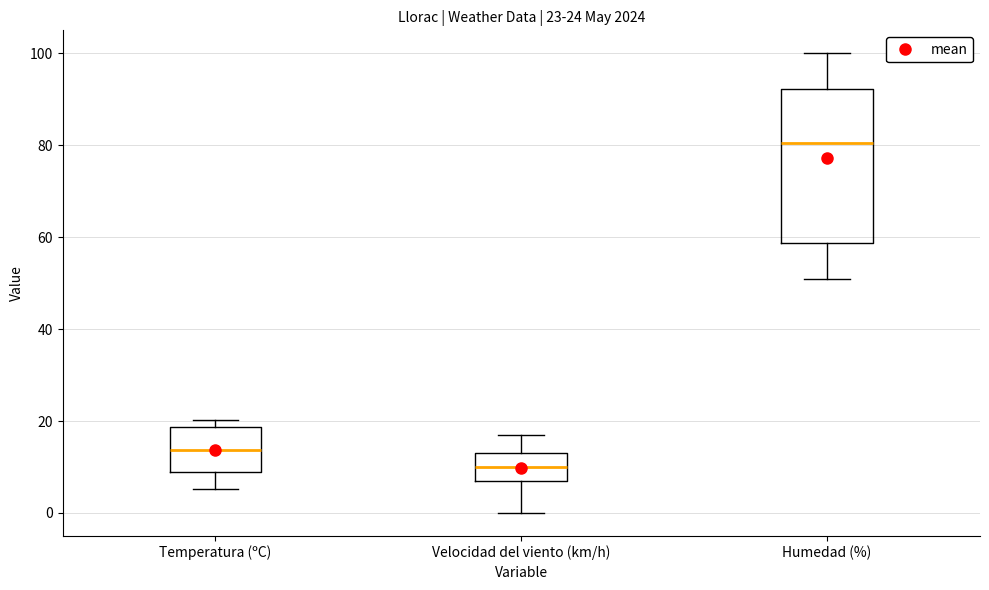

Comparing the boxes themselves (not the whiskers), which one is the tallest?

Humedad (%)